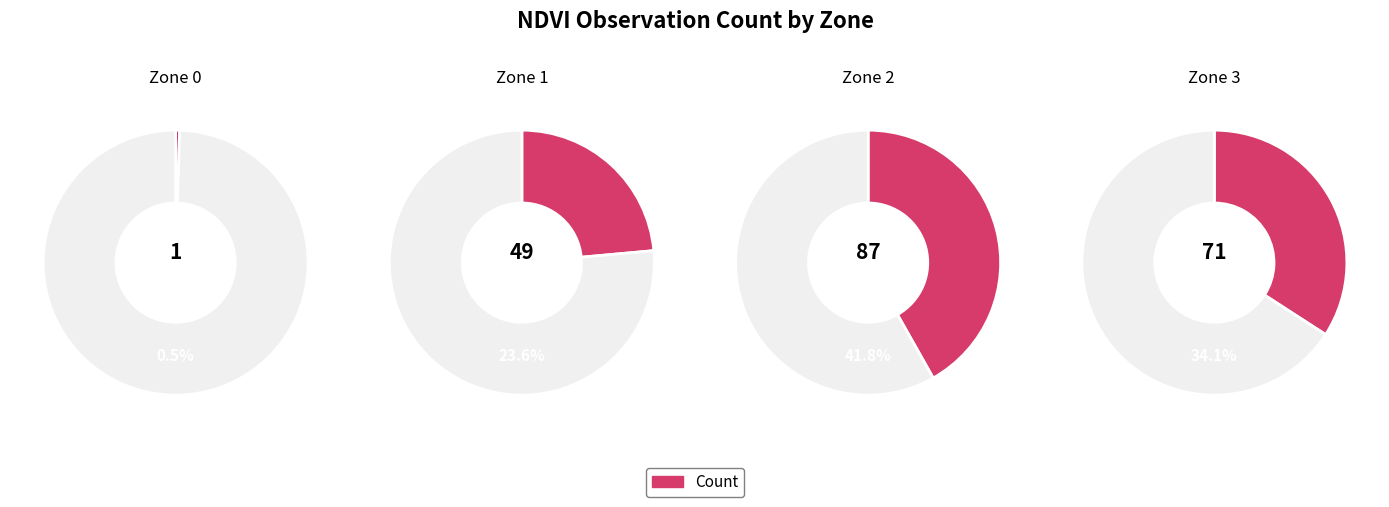

Which category has the smallest portion of the pie?

Zone 0